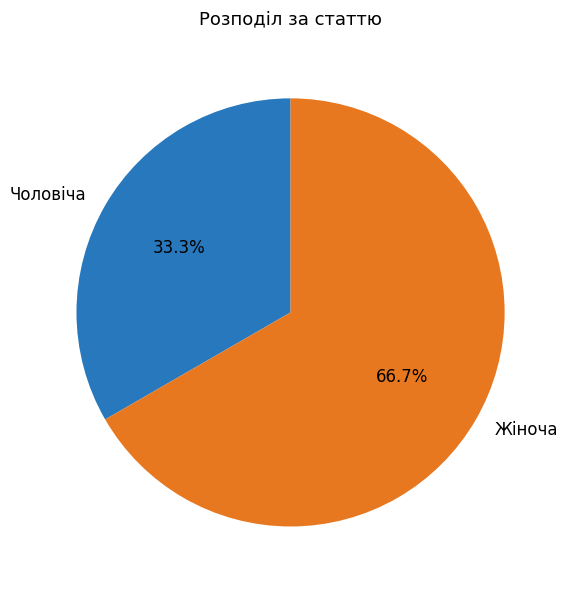

Rank the categories by value from lowest to highest.

Чоловіча, Жіноча